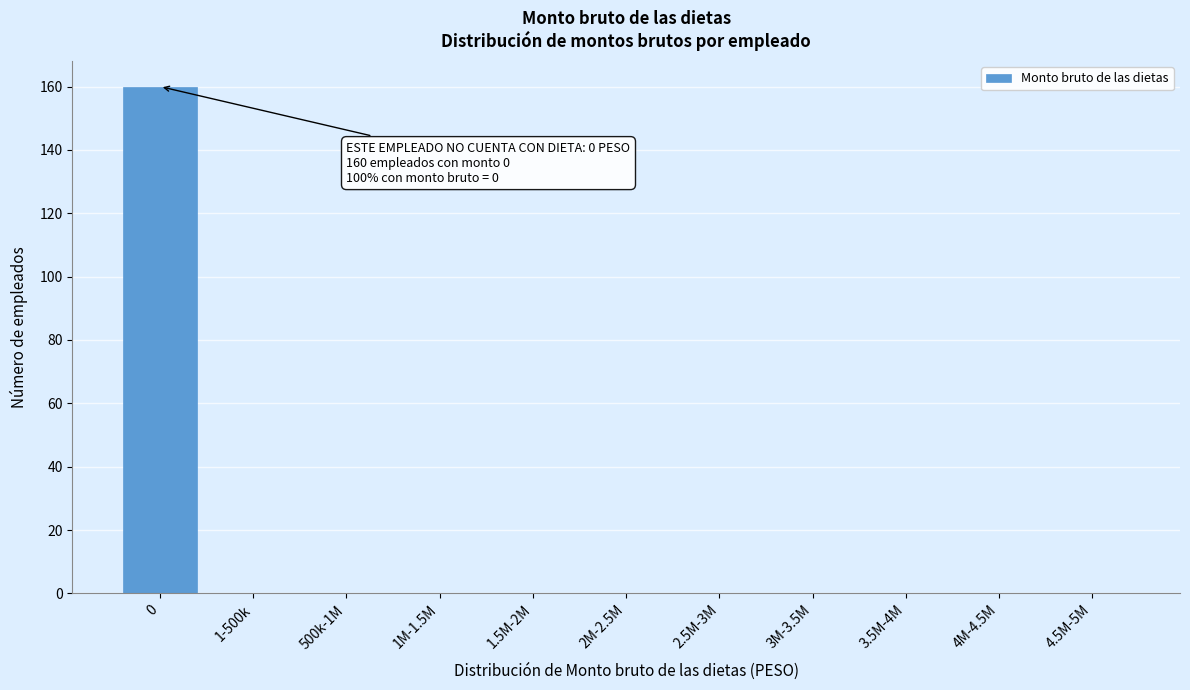

Reading left to right, extract all data points from this chart.

0=160	1-500k=0	500k-1M=0	1M-1.5M=0	1.5M-2M=0	2M-2.5M=0	2.5M-3M=0	3M-3.5M=0	3.5M-4M=0	4M-4.5M=0	4.5M-5M=0